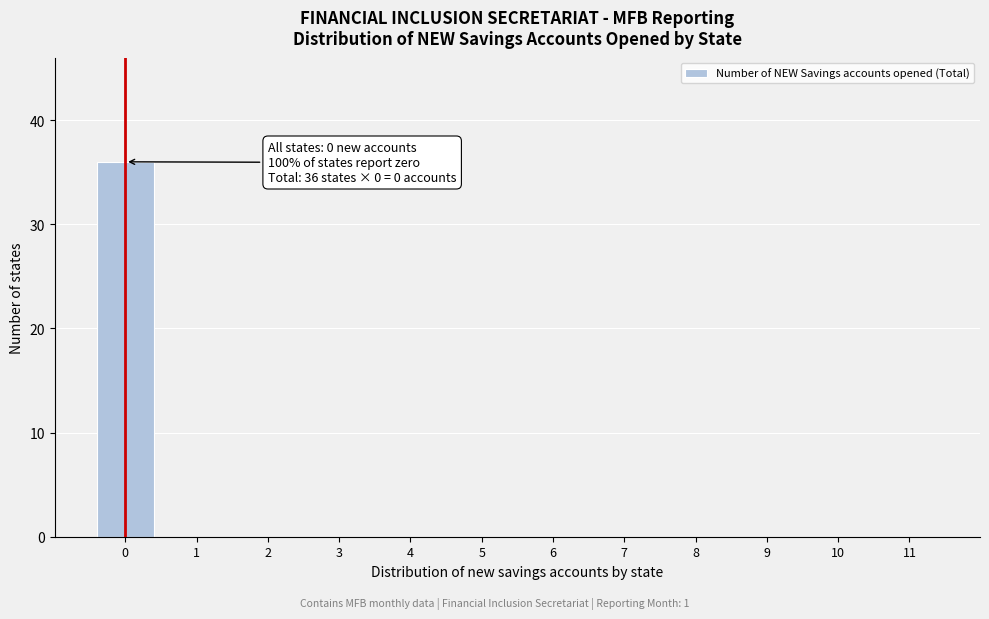

Reading right to left, extract all data points from this chart.

11=0	10=0	9=0	8=0	7=0	6=0	5=0	4=0	3=0	2=0	1=0	0=36